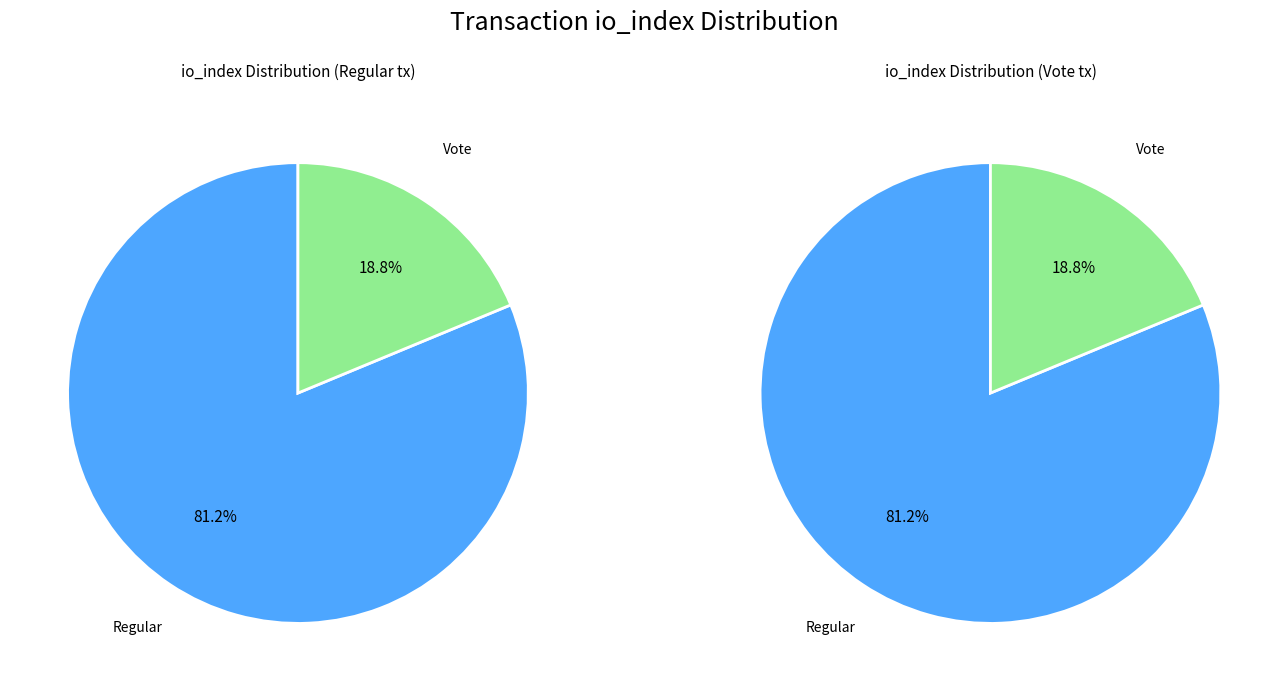

The 1 slice represents 26% of the pie. True or false?

False